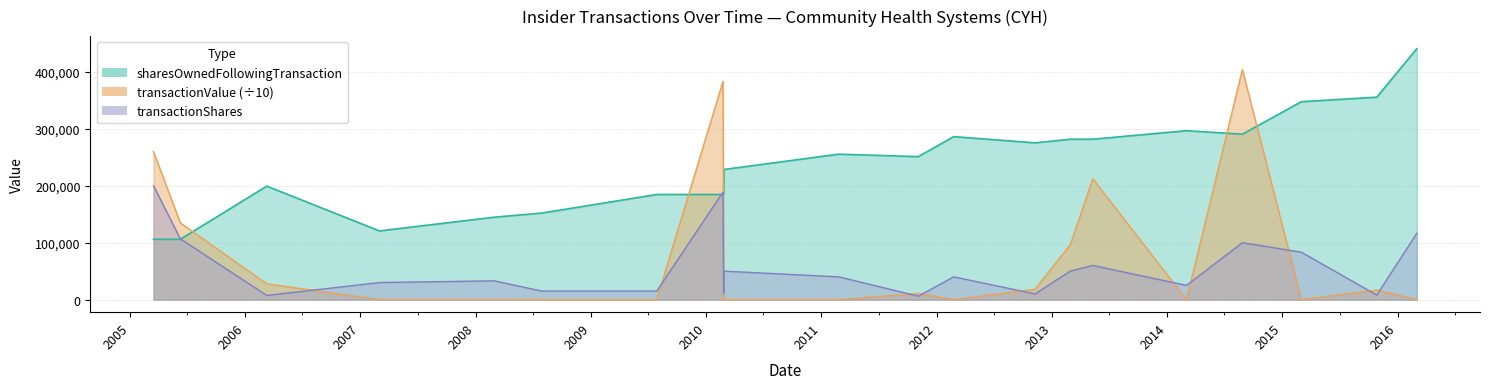

At which label does sharesOwnedFollowingTransaction reach its peak?

2016-03-02